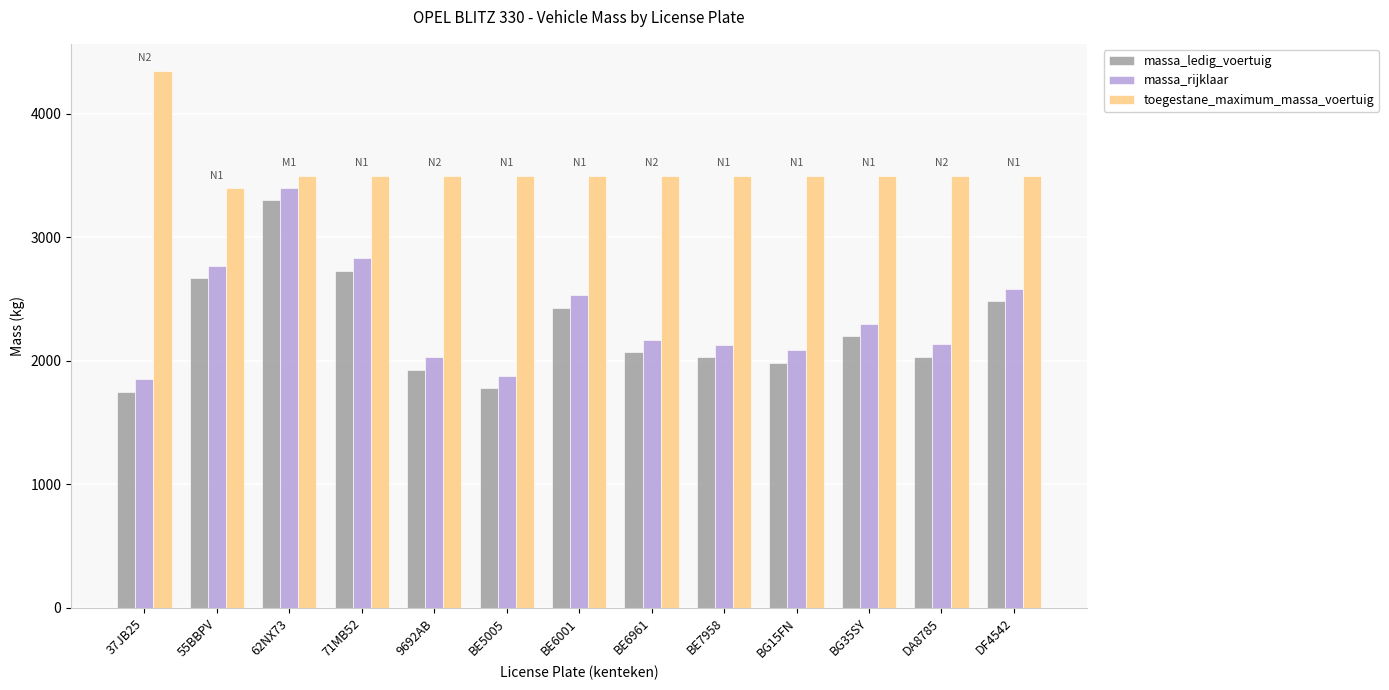

At 55BBPV, list the series in order from largest to smallest.

toegestane_maximum_massa_voertuig, massa_rijklaar, massa_ledig_voertuig